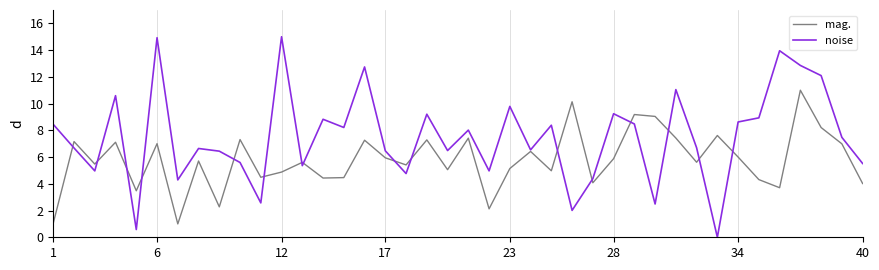

Rank the series by their average value, from lowest to highest.

mag., noise